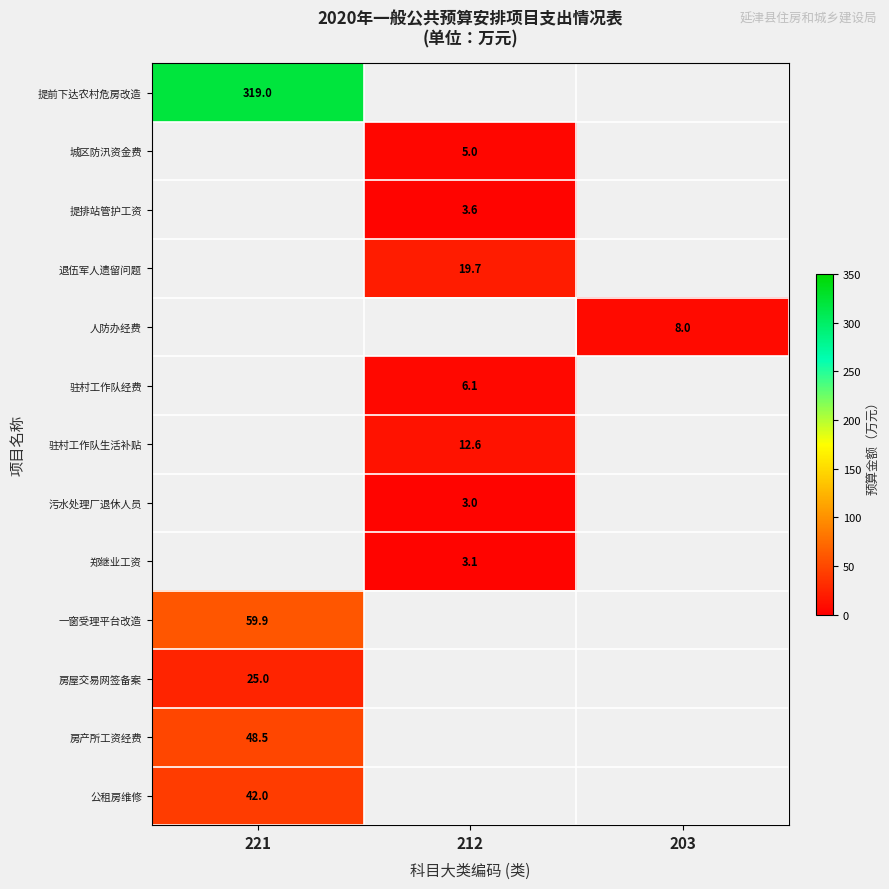

True or false: 城区防汛资金费 has a value of 5.0 at 212.

True